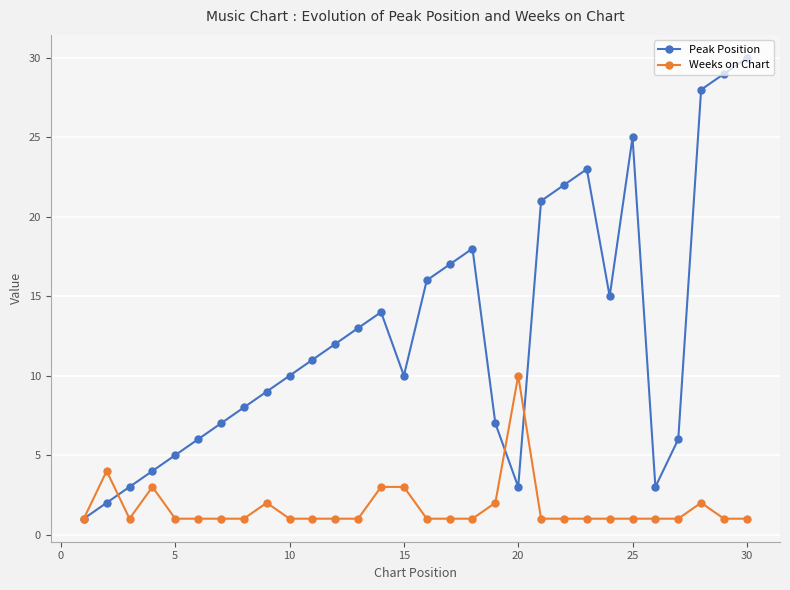

Which series has the widest spread of values?

Peak Position